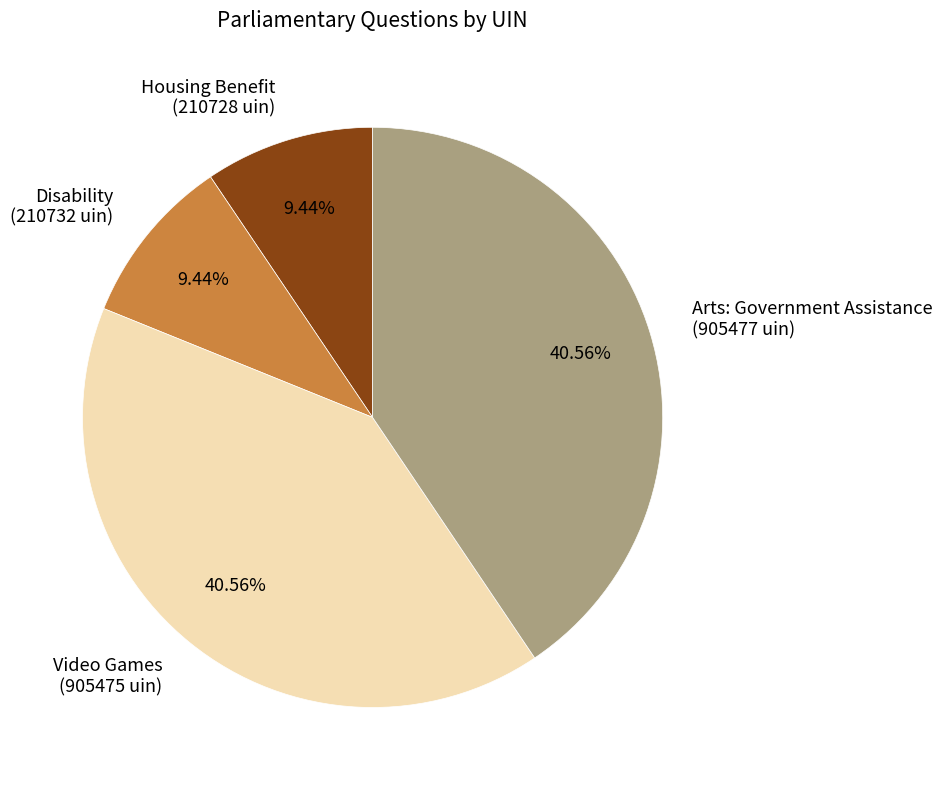

Does any single category account for the majority?

No